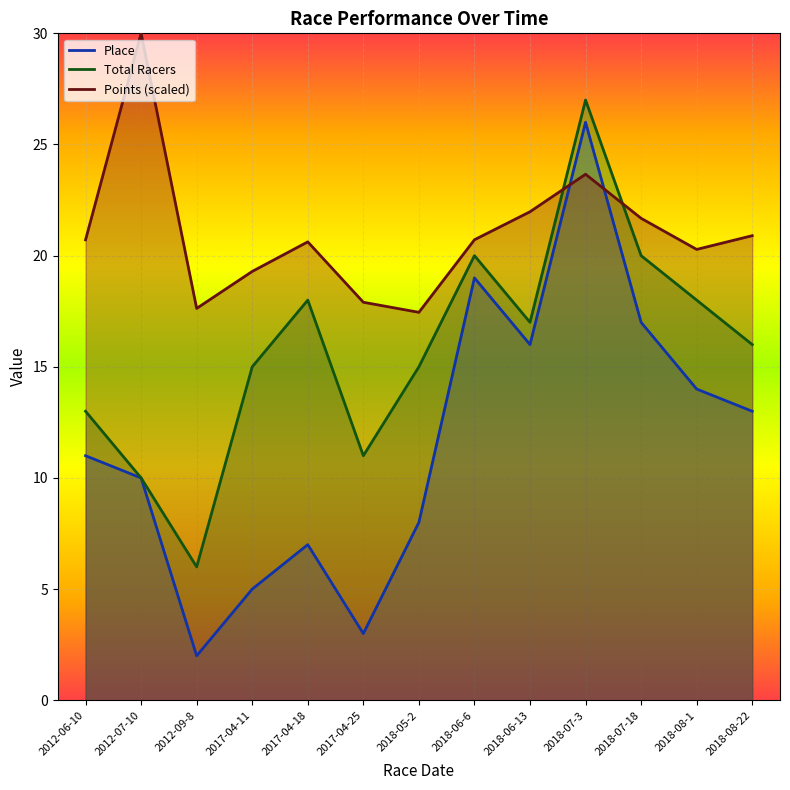

Which category has the lowest value across all series?

2012-09-8